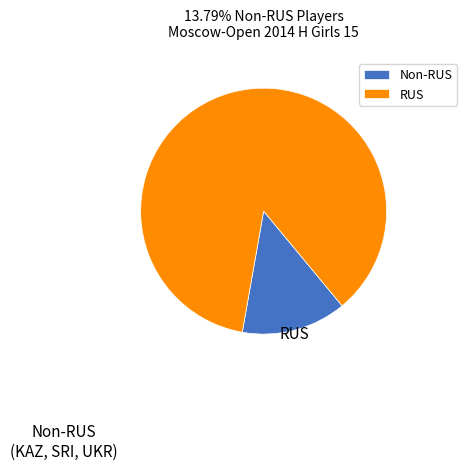

Count the number of slices in the pie.

2